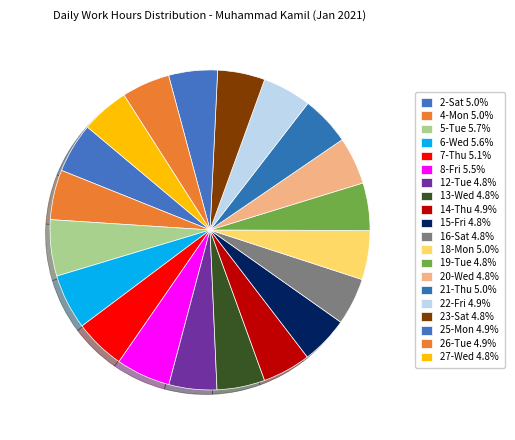

What is the ratio of the value at 27-Wed to the value at 13-Wed?

1.0